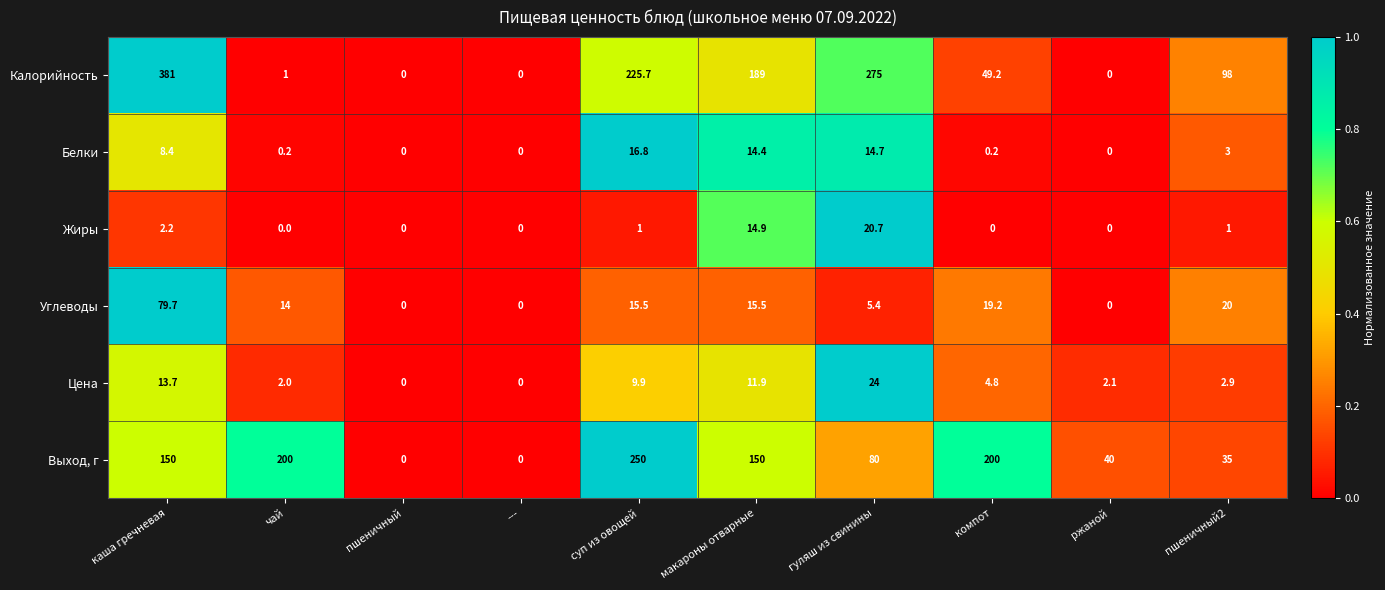

The value of Жиры at --- is 0.0. True or false?

True